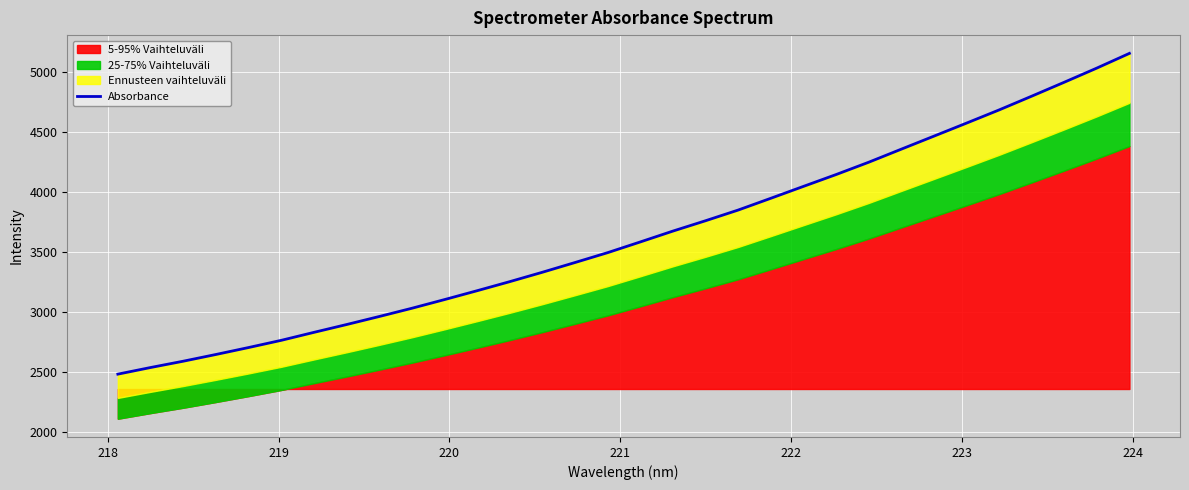

What is the average value?

3638.0